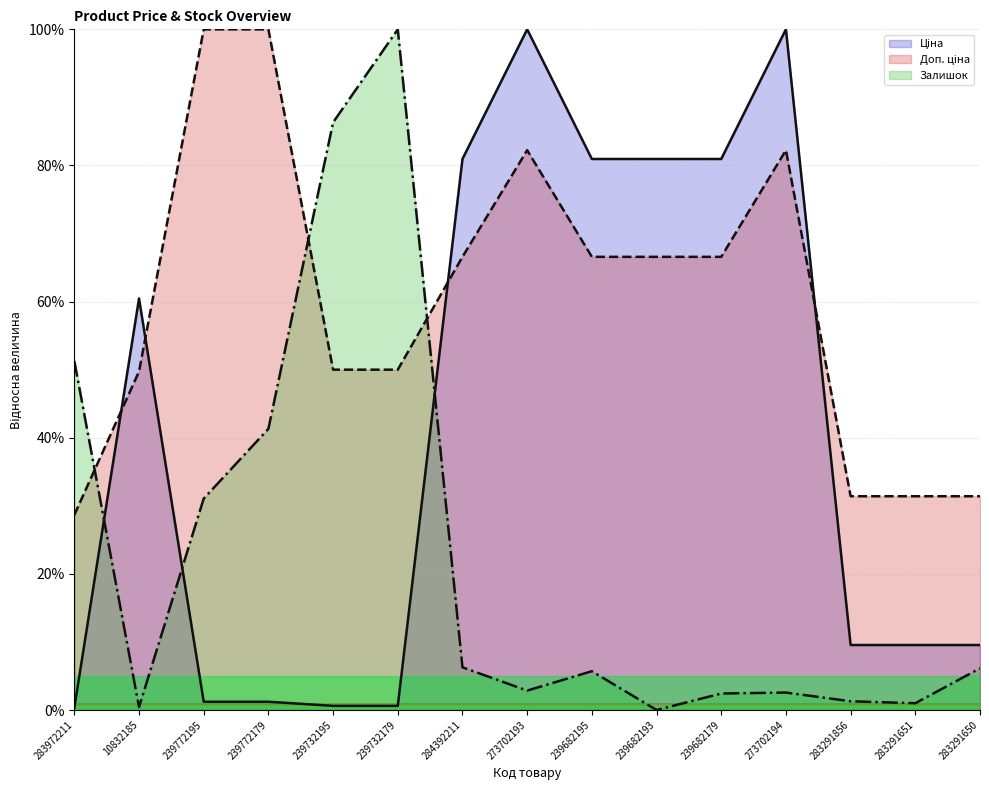

Where do Доп. ціна and Залишок first cross each other?

283972211 and 10832185